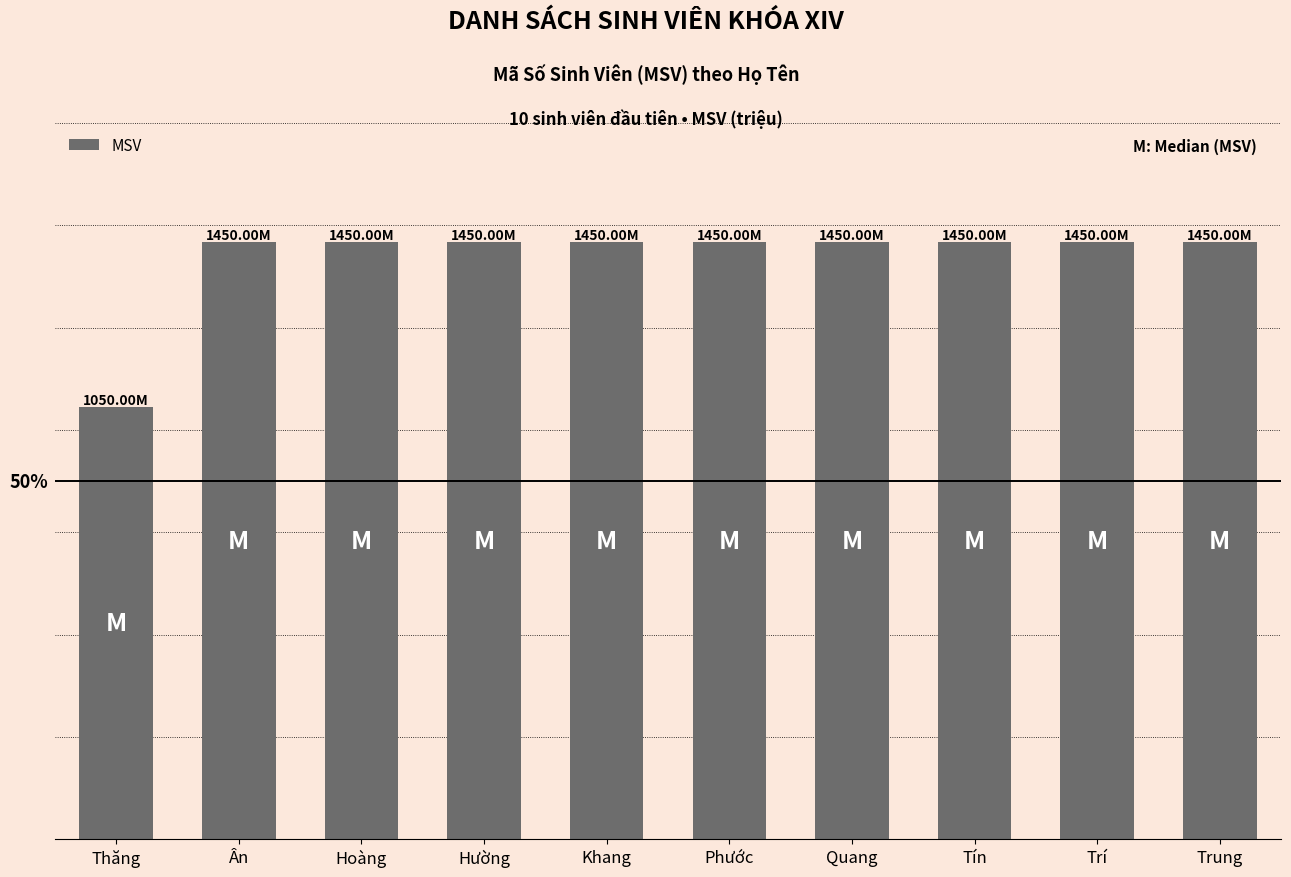

Reading right to left, extract all data points from this chart.

Trung=1450.0	Trí=1450.0	Tín=1450.0	Quang=1450.0	Phước=1450.0	Khang=1450.0	Hường=1450.0	Hoàng=1450.0	Ân=1450.0	Thăng=1050.0